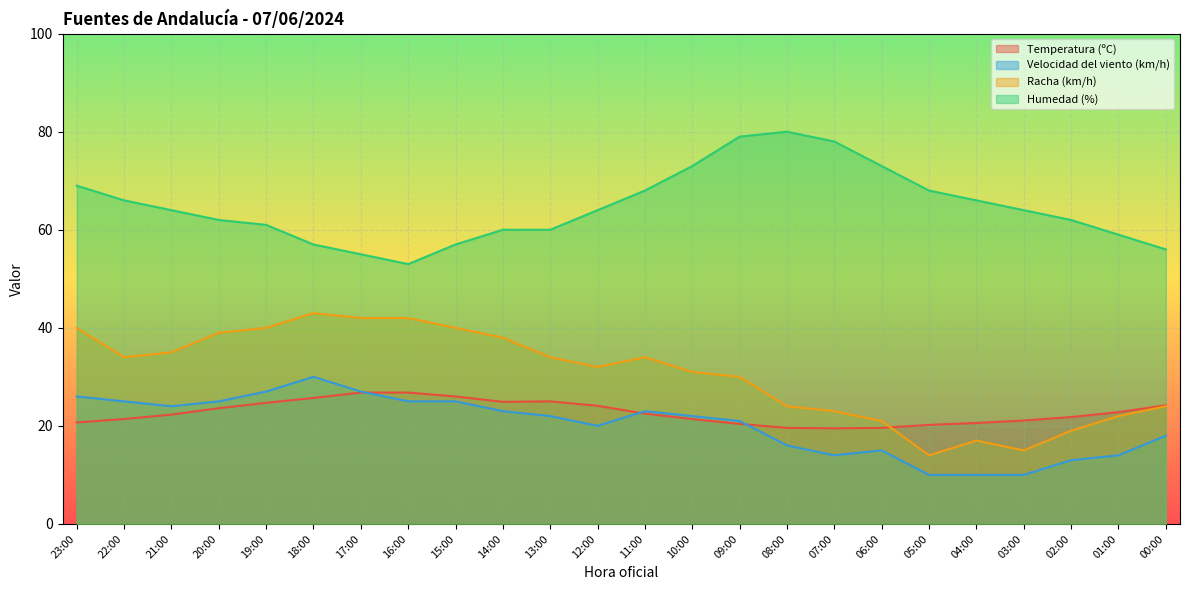

What is the average value of the Velocidad del viento (km/h) series?

20.2